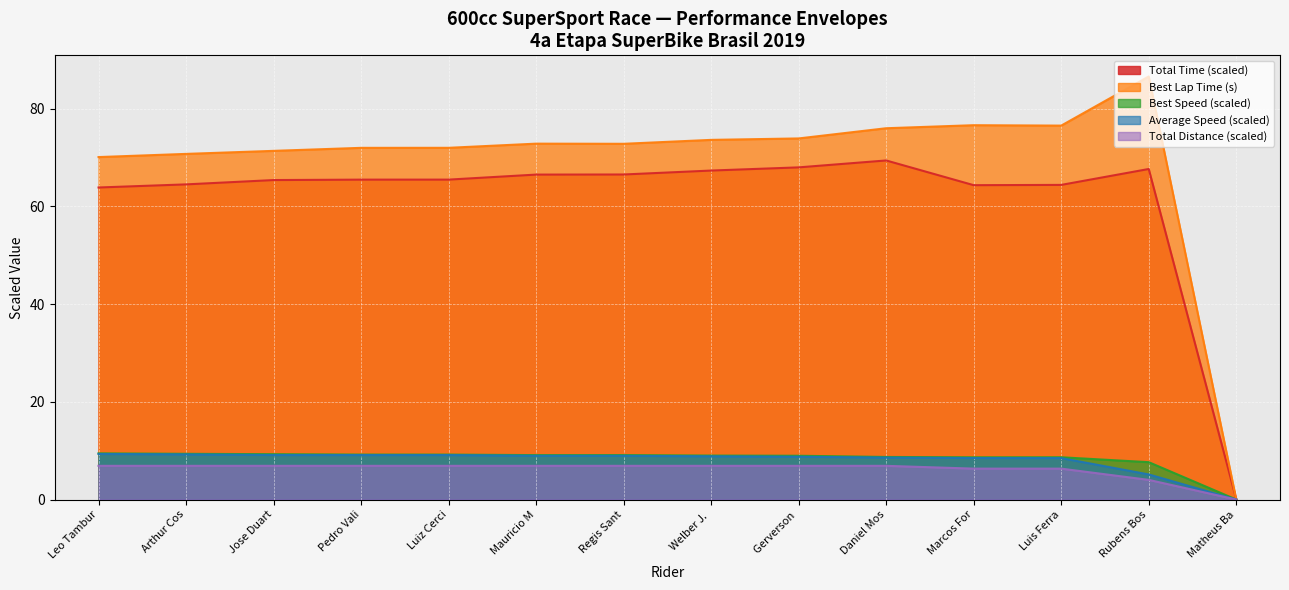

How many interior local peaks does the Total_Time series have?

2